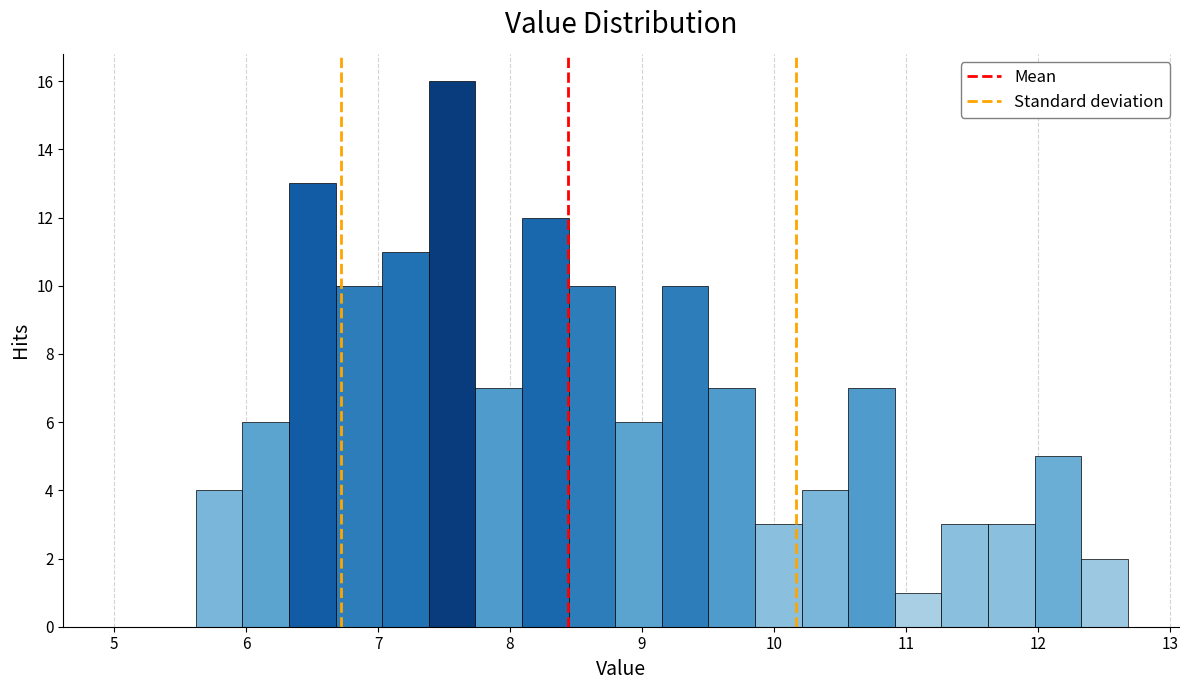

Around what value on the x-axis is the tallest bar? Give the approximate position of its centre, as read against the axis.

7.6